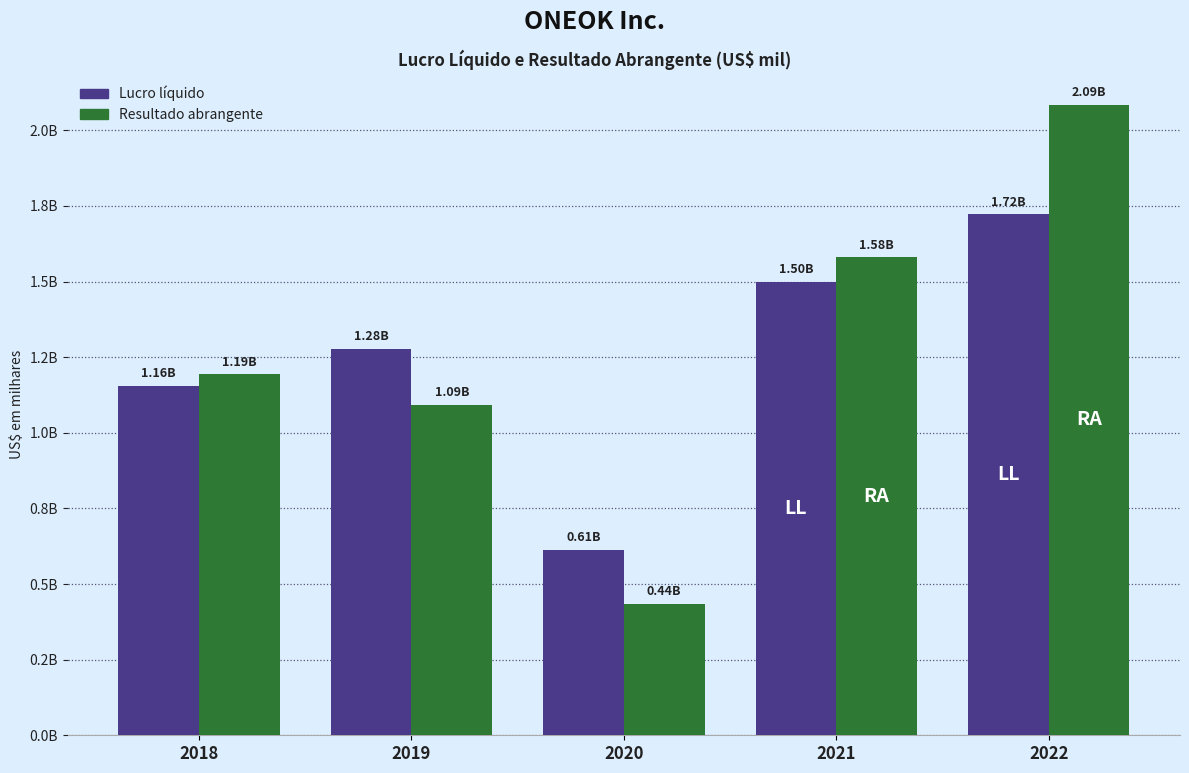

What are all the series names shown in the legend?

Lucro líquido, Resultado abrangente